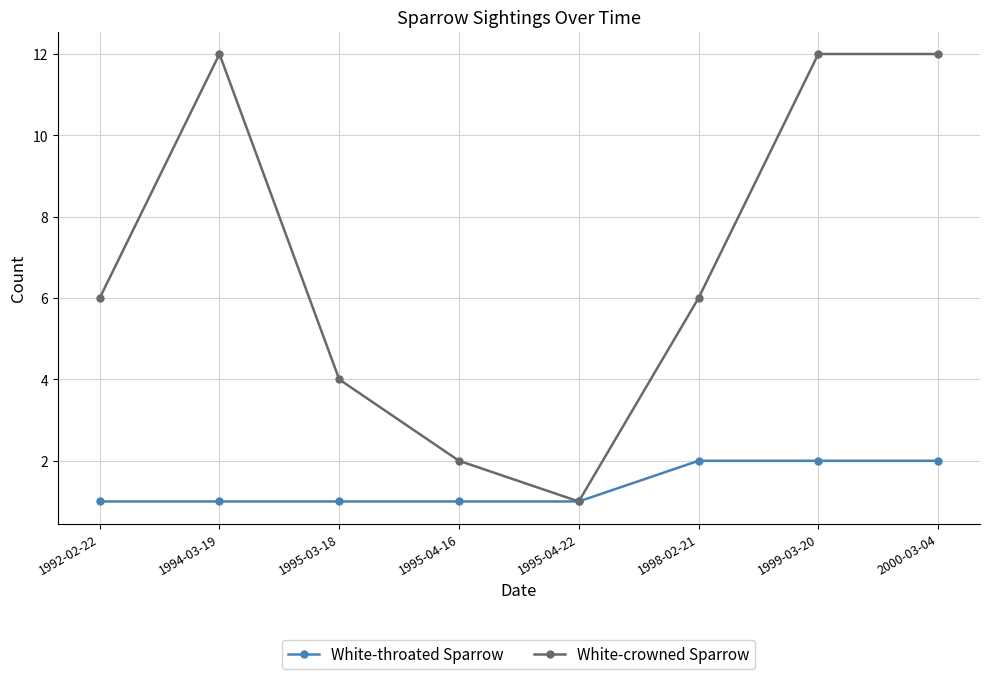

What is the maximum value for White-crowned Sparrow?

12